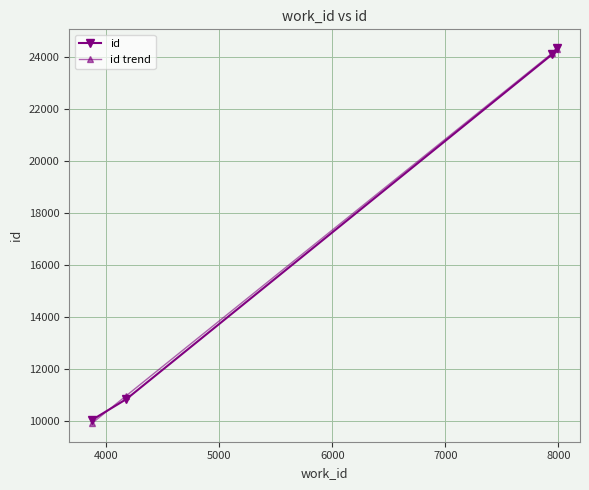

What is the lowest value of the id series?

10044.0